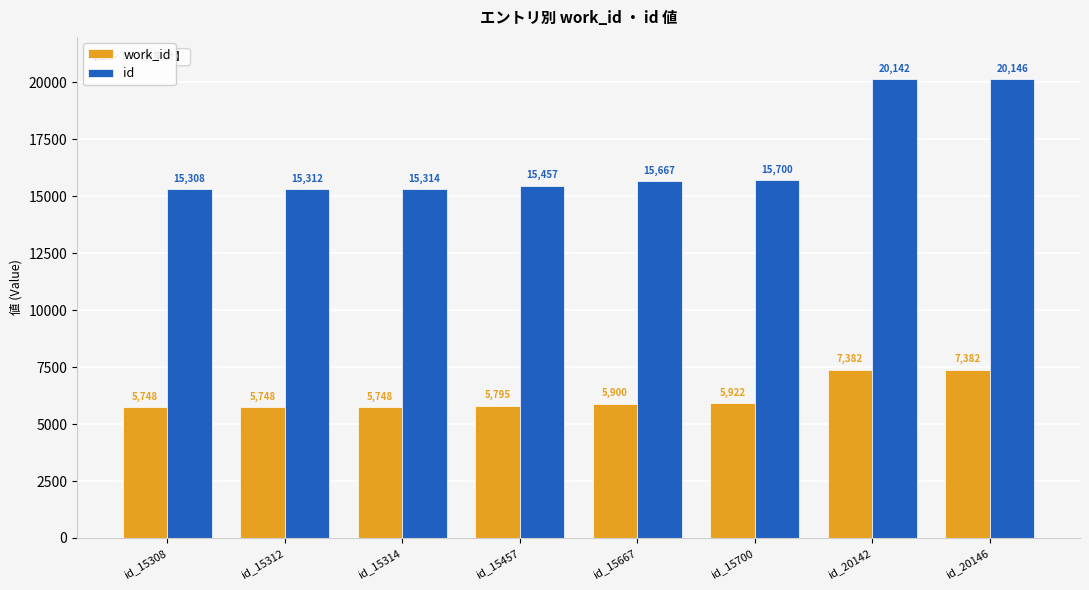

Which series has the largest total across all categories?

id